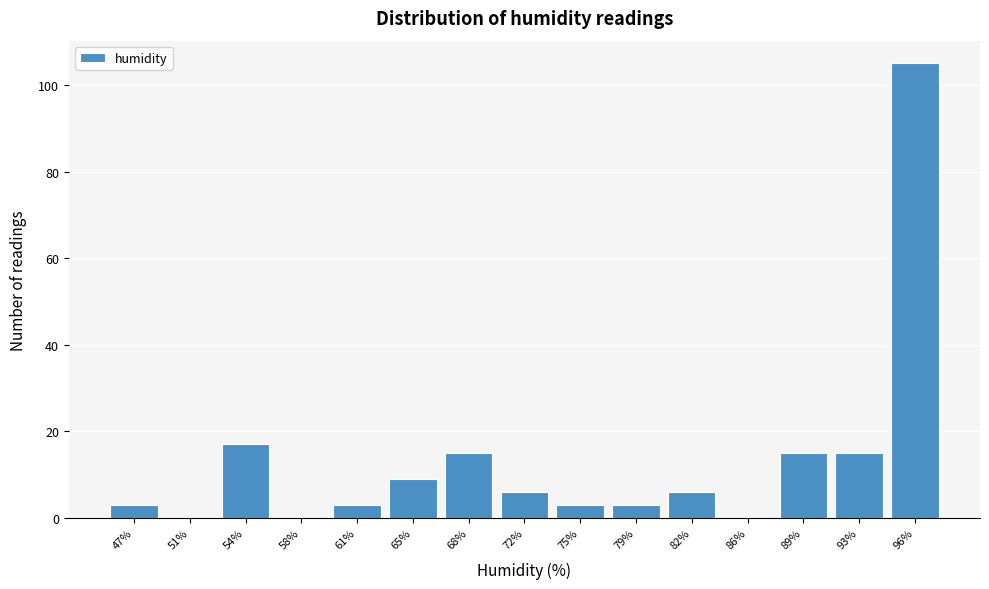

Reading right to left, transcribe all the data shown in this chart.

96%=105	93%=15	89%=15	86%=0	82%=6	79%=3	75%=3	72%=6	68%=15	65%=9	61%=3	58%=0	54%=17	51%=0	47%=3